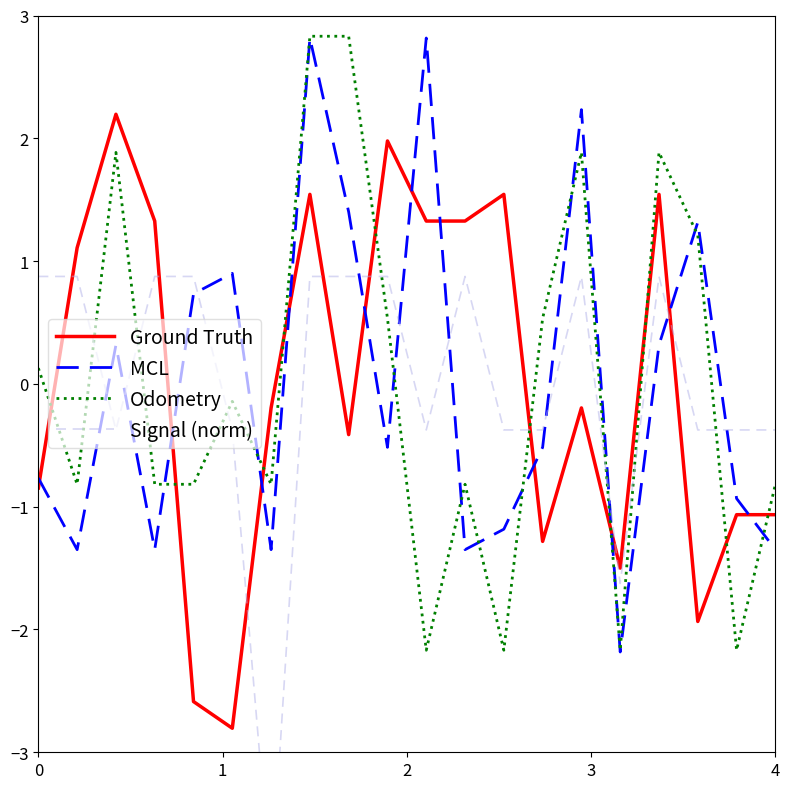

What is the minimum value for Odometry?

-2.2